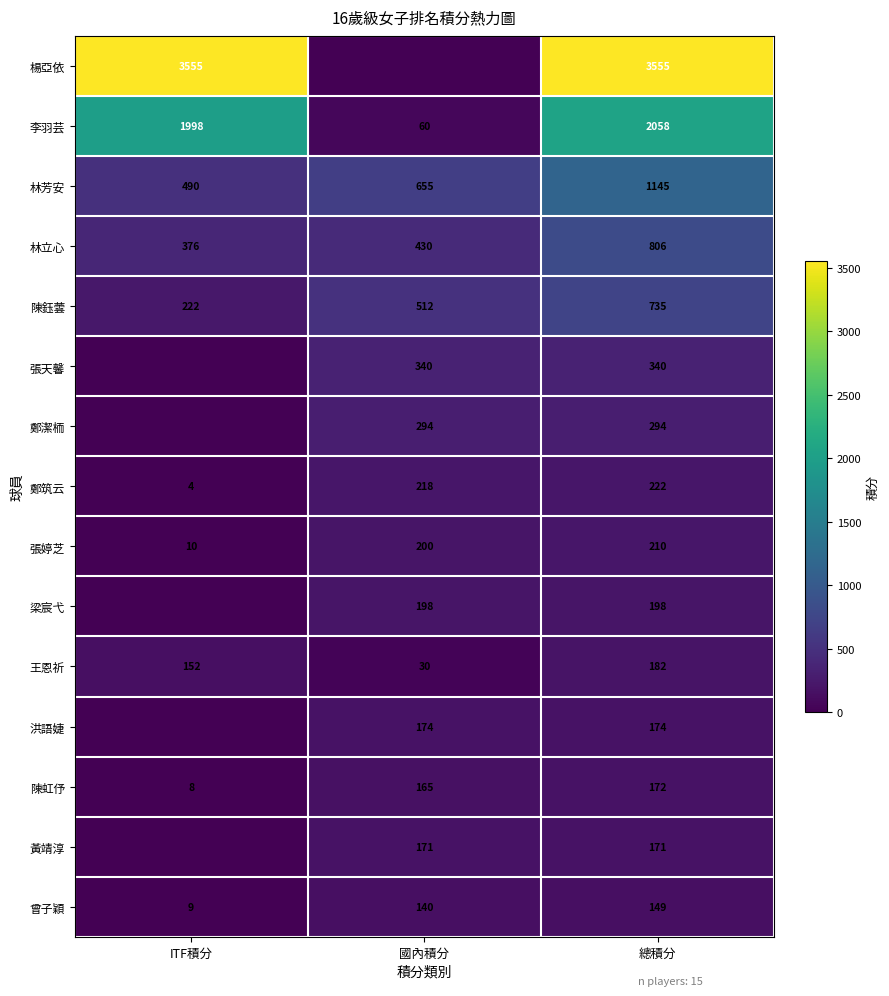

Is it true that 林立心 equals 181 at ITF積分?

False